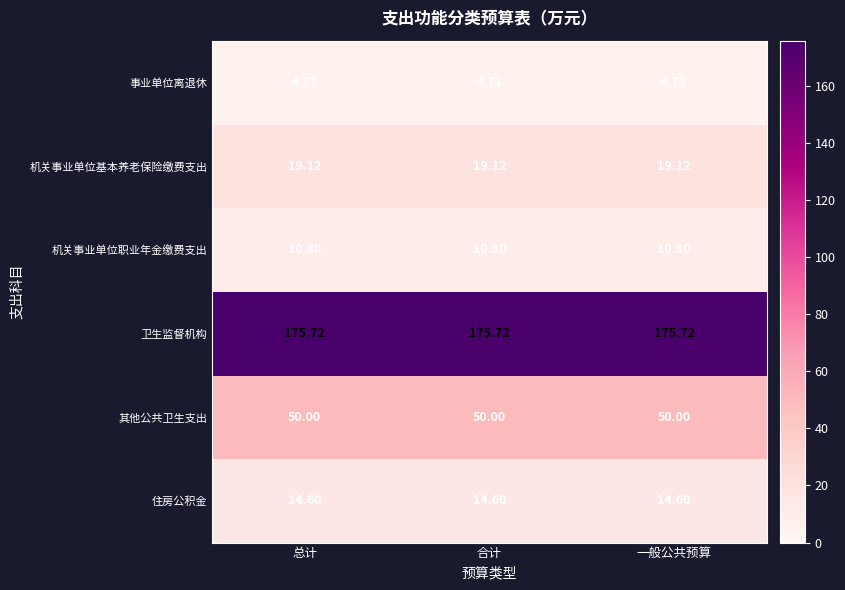

List the series in order of their peak value, highest first.

卫生监督机构, 其他公共卫生支出, 机关事业单位基本养老保险缴费支出, 住房公积金, 机关事业单位职业年金缴费支出, 事业单位离退休